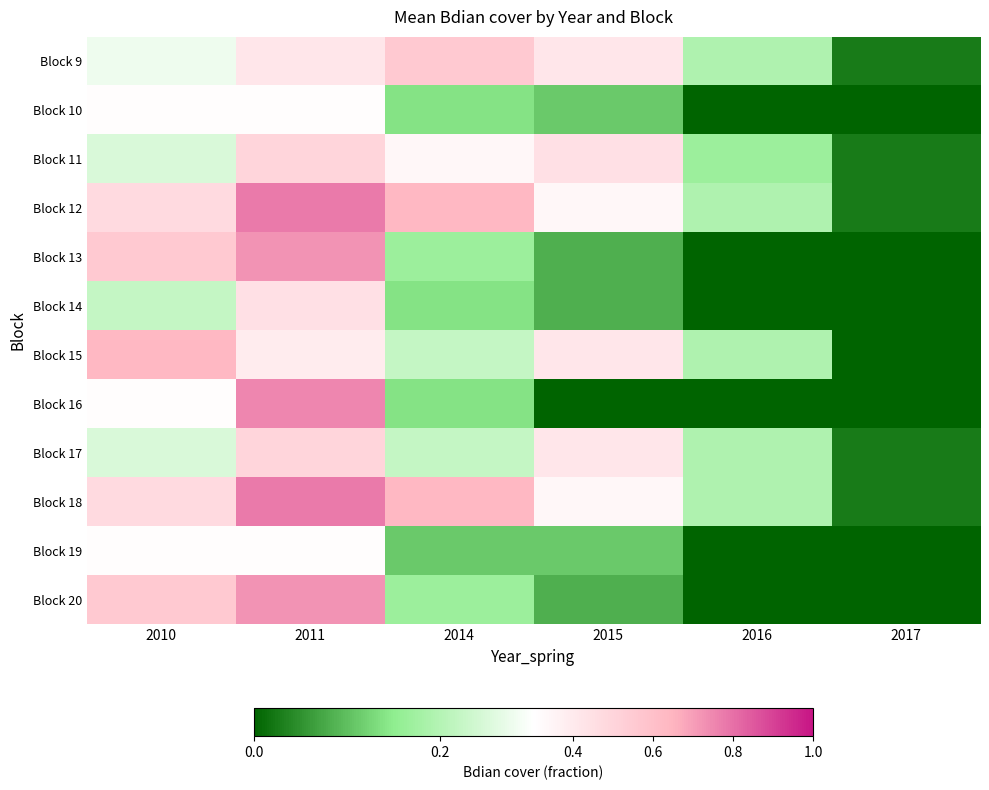

Reading right to left, list all the values displayed in this chart.

Block 9: 2017=0.0	2016=0.2	2015=0.4	2014=0.6	2011=0.4	2010=0.3
Block 10: 2017=0.0	2016=0.0	2015=0.1	2014=0.1	2011=0.3	2010=0.3
Block 11: 2017=0.0	2016=0.2	2015=0.4	2014=0.3	2011=0.5	2010=0.2
Block 12: 2017=0.0	2016=0.2	2015=0.3	2014=0.6	2011=0.8	2010=0.5
Block 13: 2017=0.0	2016=0.0	2015=0.1	2014=0.2	2011=0.7	2010=0.6
Block 14: 2017=0.0	2016=0.0	2015=0.1	2014=0.1	2011=0.4	2010=0.2
Block 15: 2017=0.0	2016=0.2	2015=0.4	2014=0.2	2011=0.4	2010=0.6
Block 16: 2017=0.0	2016=0.0	2015=0.0	2014=0.1	2011=0.8	2010=0.3
Block 17: 2017=0.0	2016=0.2	2015=0.4	2014=0.2	2011=0.5	2010=0.2
Block 18: 2017=0.0	2016=0.2	2015=0.3	2014=0.6	2011=0.8	2010=0.5
Block 19: 2017=0.0	2016=0.0	2015=0.1	2014=0.1	2011=0.3	2010=0.3
Block 20: 2017=0.0	2016=0.0	2015=0.1	2014=0.2	2011=0.7	2010=0.6